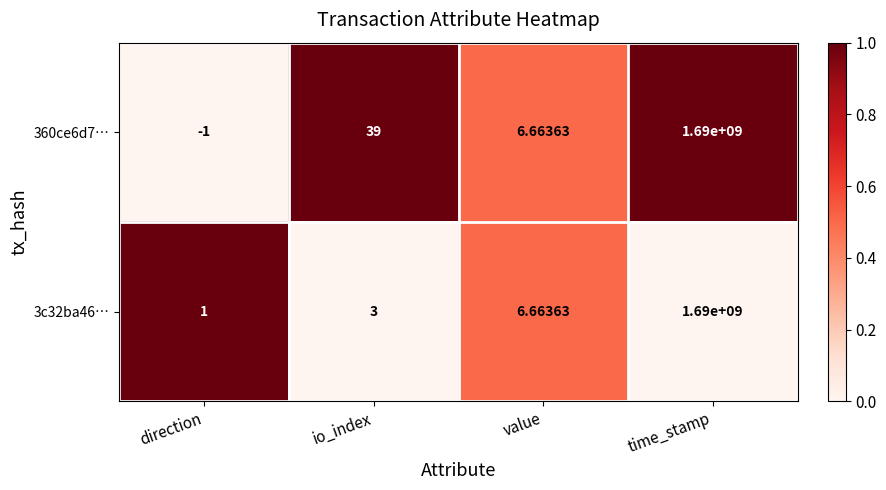

What is the greatest value displayed?

1690000000.0